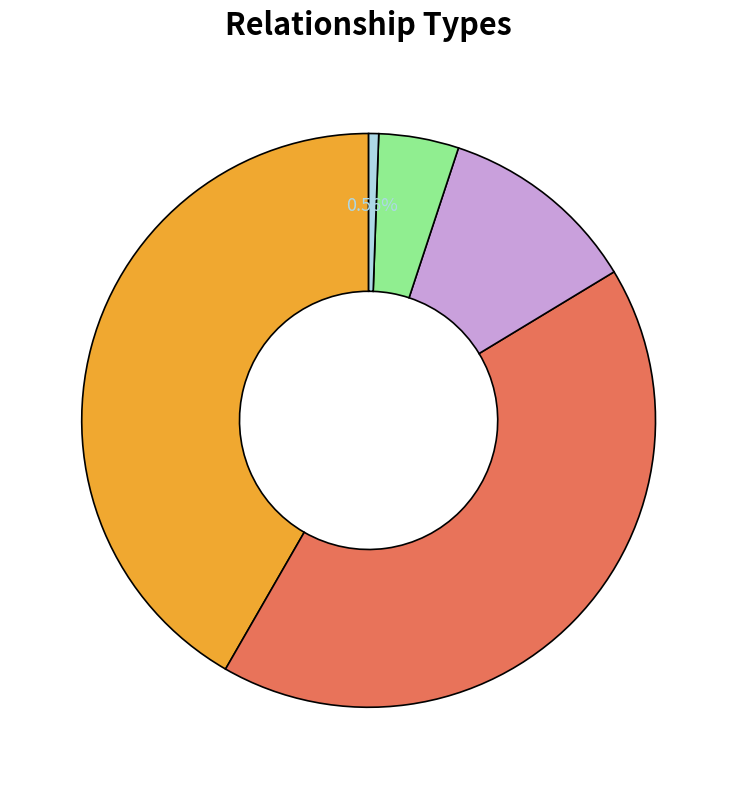

Does any single category account for the majority?

No